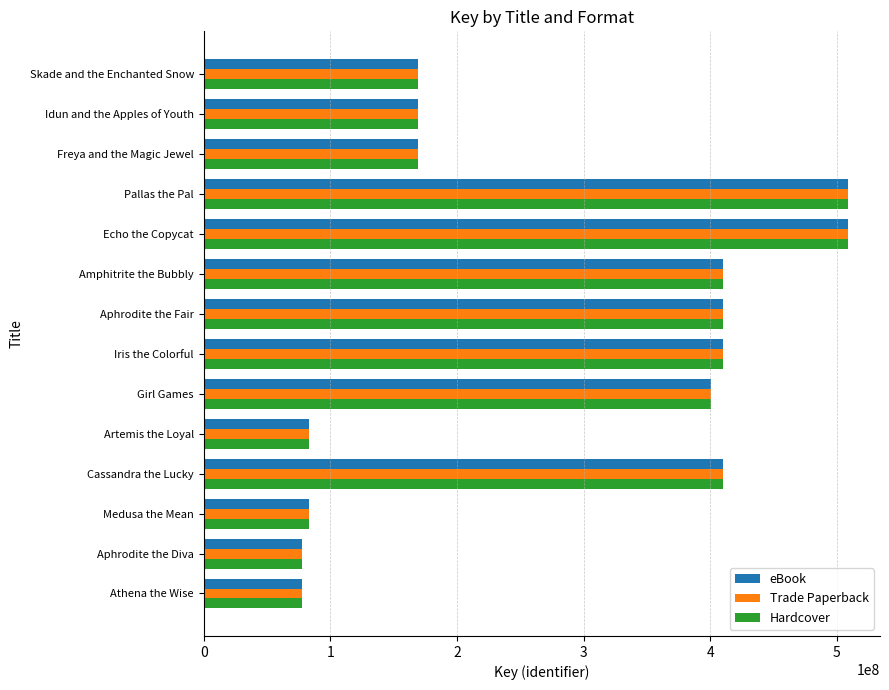

What is the difference between the maximum and minimum values in the eBook series?

431000234